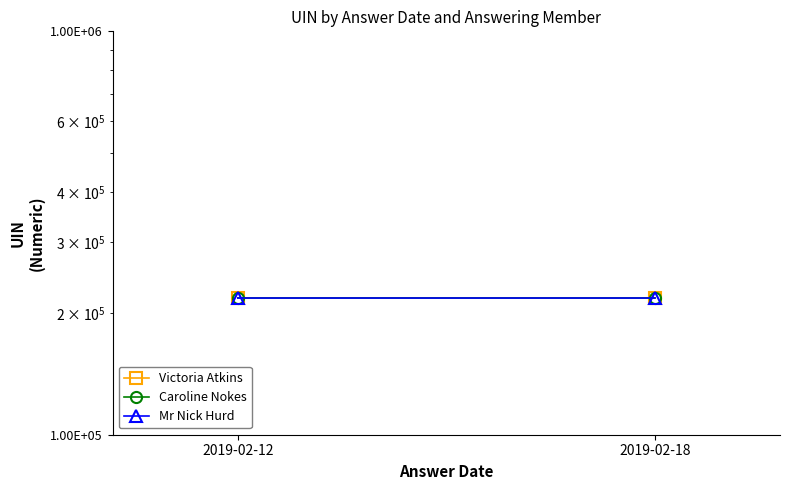

True or false: Victoria Atkins has a value of 218757 at 2019-02-18.

True